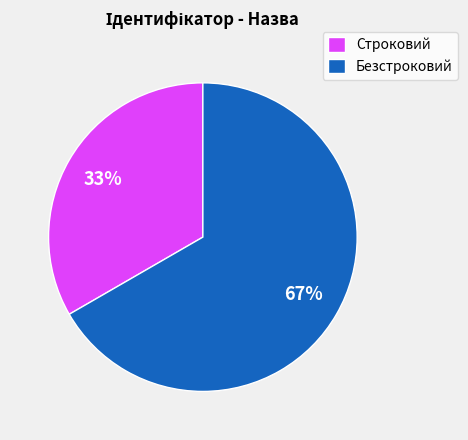

What is the smallest slice in the pie chart?

Строковий